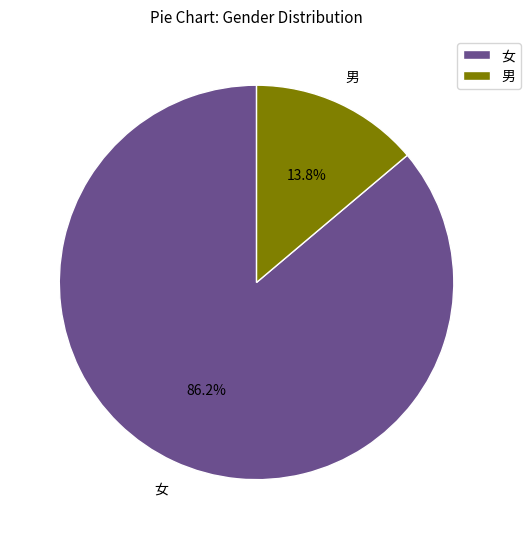

Which slice is the smallest?

男